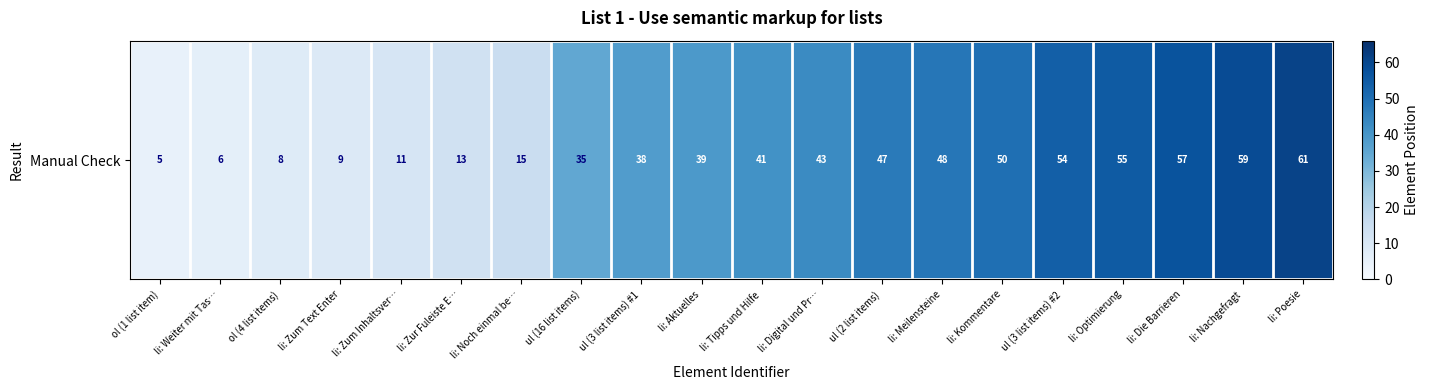

Reading left to right, extract all data points from this chart.

5	6	8	9	11	13	15	35	38	39	41	43	47	48	50	54	55	57	59	61